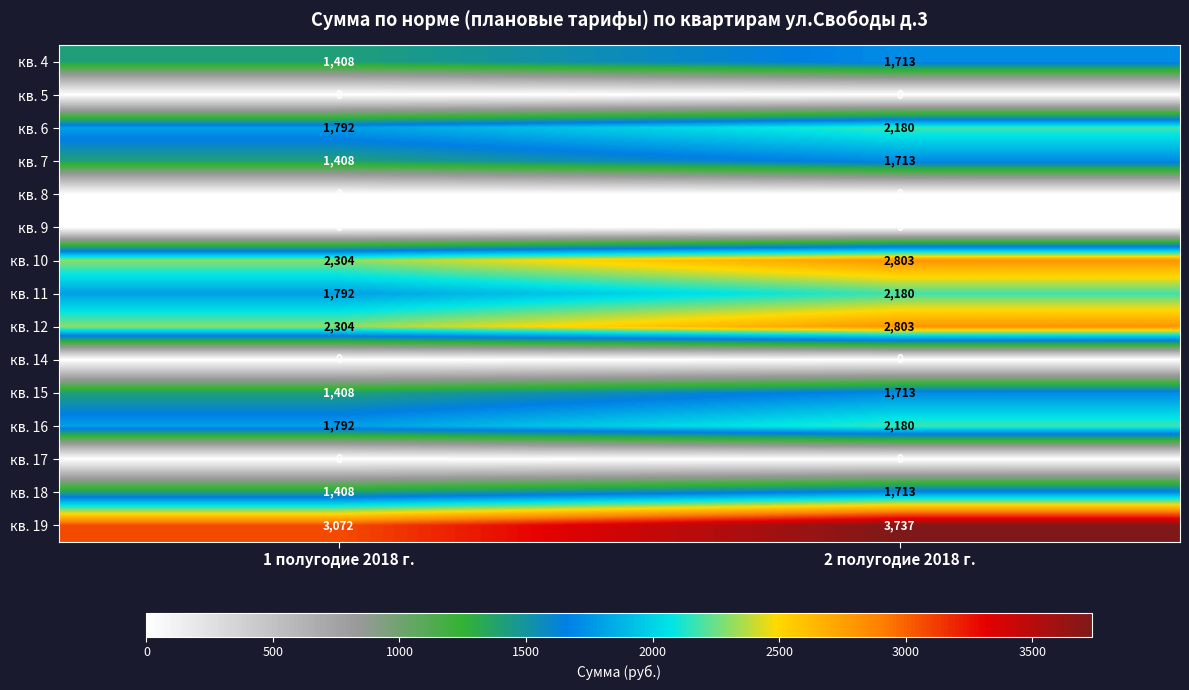

Reading left to right, transcribe all the data shown in this chart.

кв. 4: 1408	1713
кв. 5: 0	0
кв. 6: 1792	2180
кв. 7: 1408	1713
кв. 8: 0	0
кв. 9: 0	0
кв. 10: 2304	2803
кв. 11: 1792	2180
кв. 12: 2304	2803
кв. 14: 0	0
кв. 15: 1408	1713
кв. 16: 1792	2180
кв. 17: 0	0
кв. 18: 1408	1713
кв. 19: 3072	3737